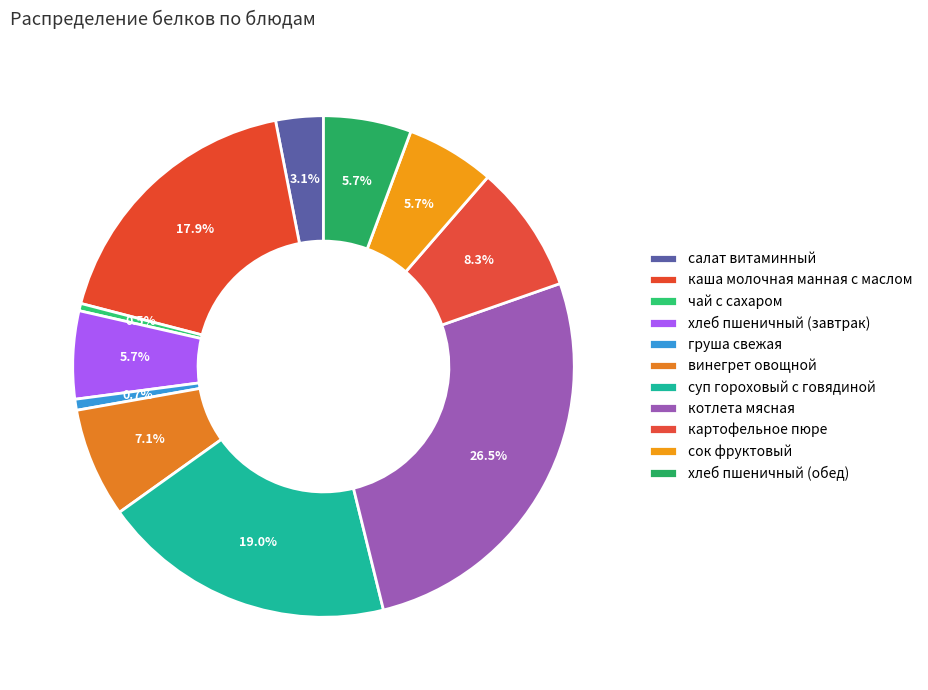

The картофельное пюре slice represents 15% of the pie. True or false?

False